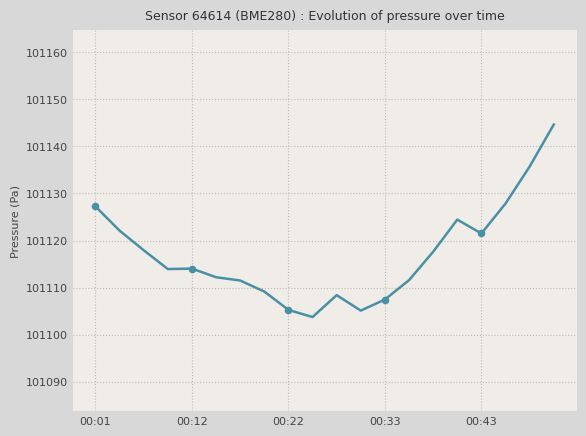

What is the minimum value shown in the chart?

101103.7